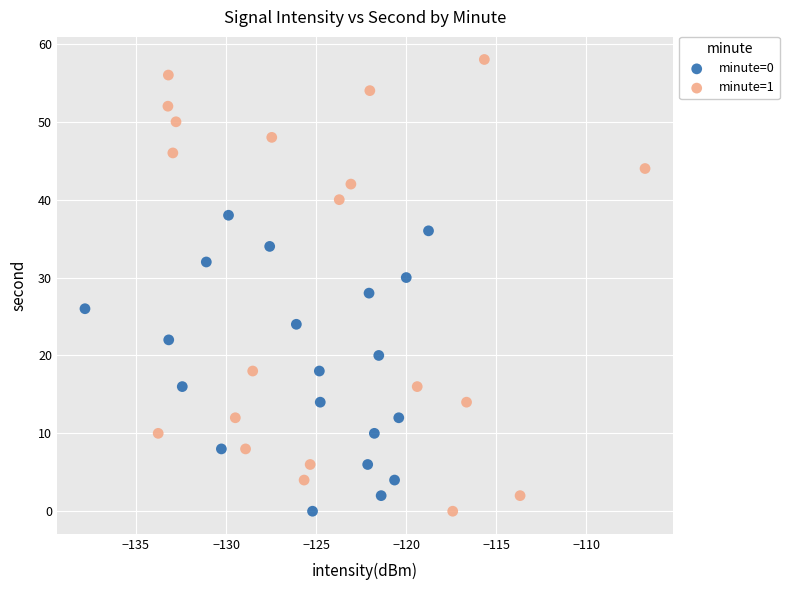

Which series has the largest Y range (max minus min)?

minute=1